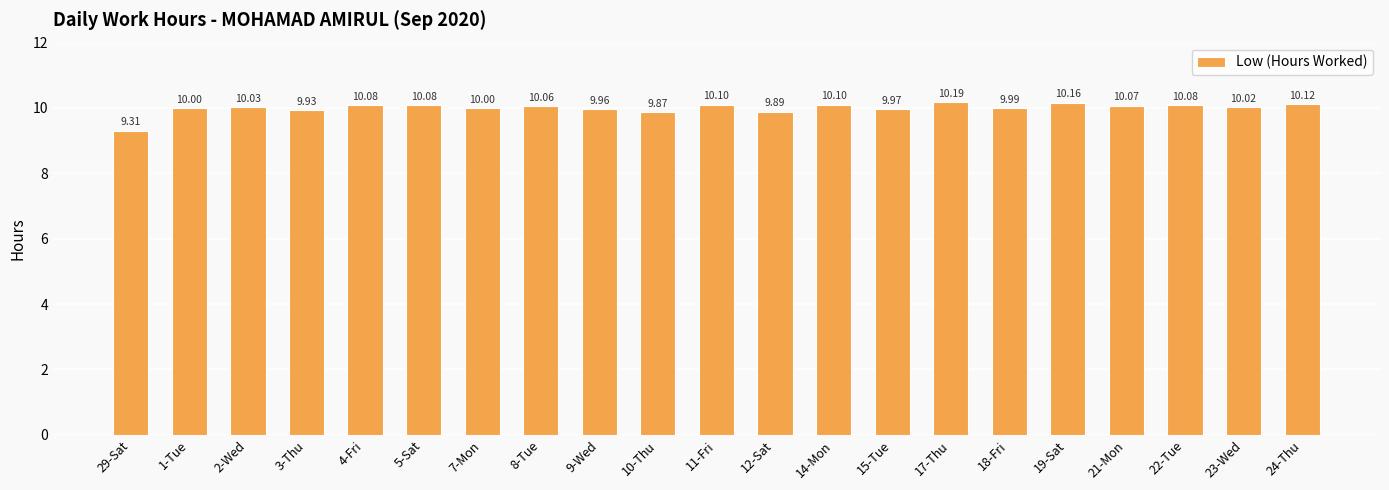

How many data points are less than 10?

7